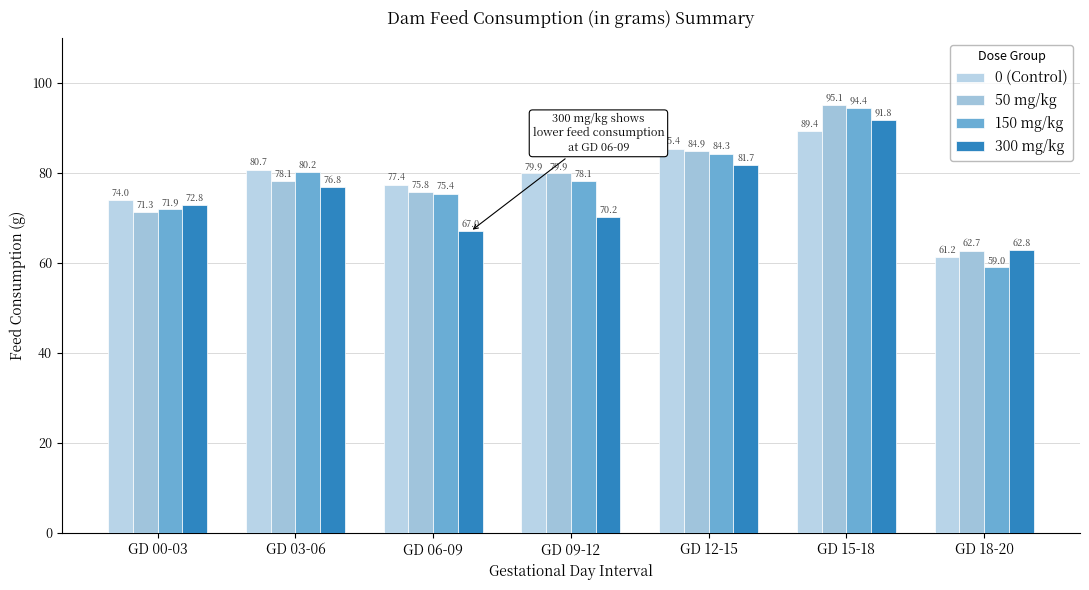

How many data points in 0 (Control) are less than 79?

3